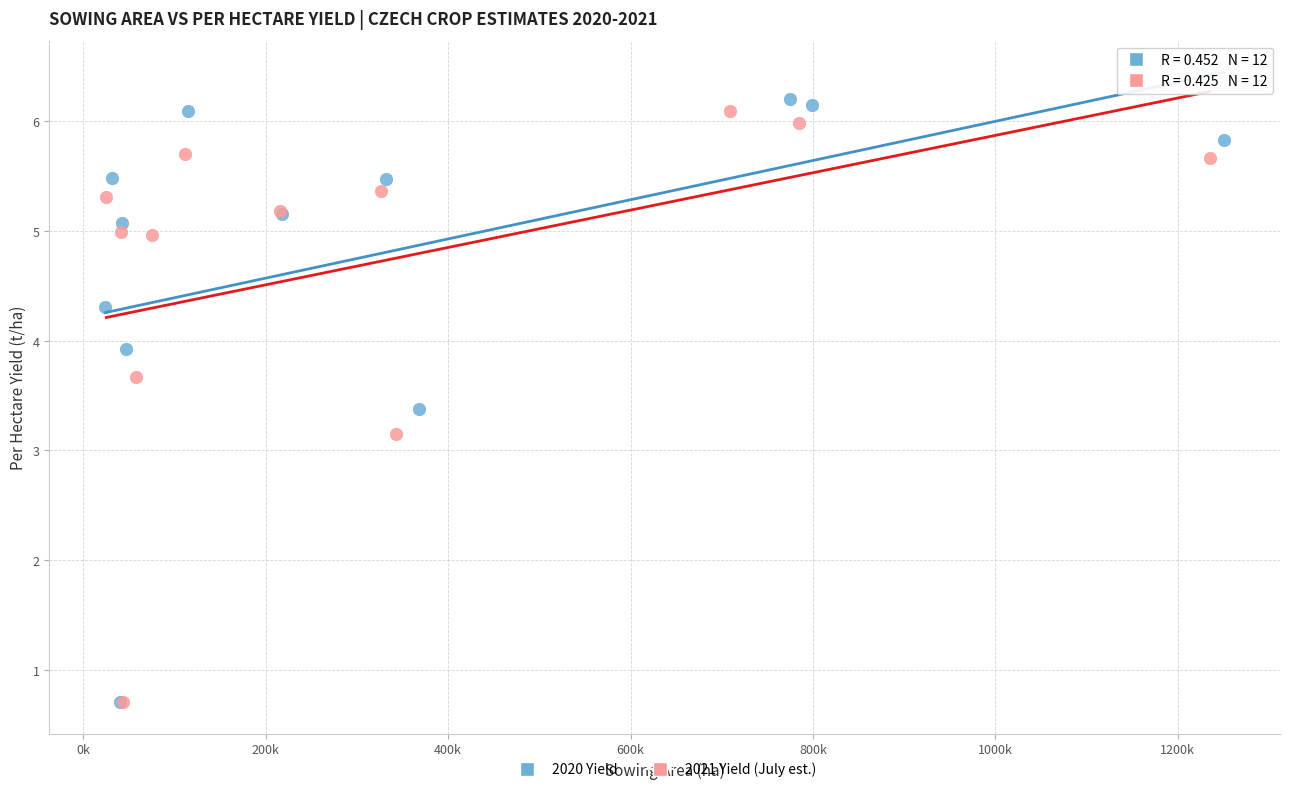

Which series has the widest spread of Y values?

2020 Yield